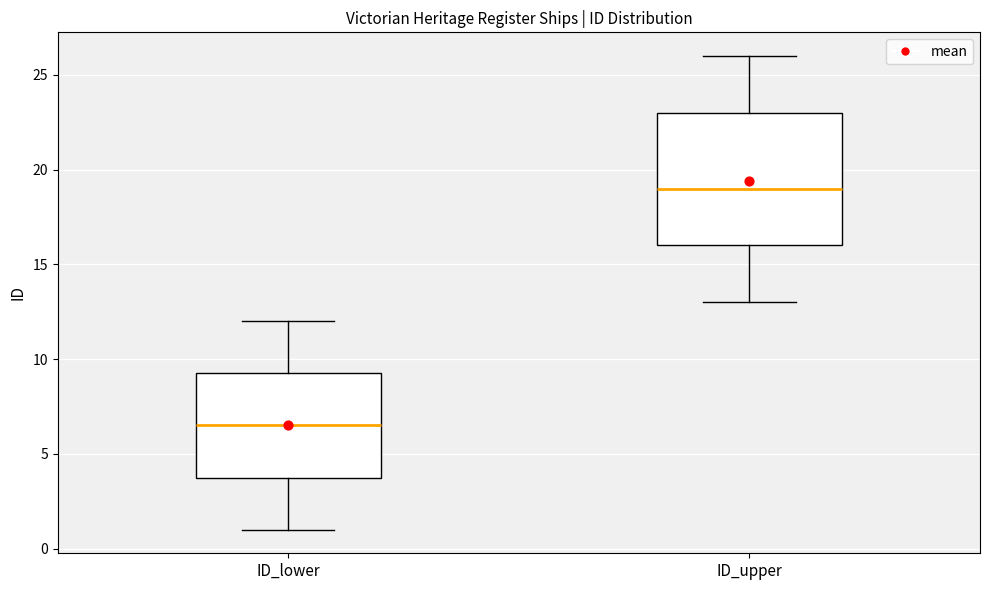

Reading left to right, read every box against the y-axis: the position of its median line, the range the box covers, and the ends of its whiskers. The values are not printed on the chart, so give them approximately, as read against the axis.

ID_lower: median 6.5, box 4.0 to 9.5, whiskers 1.0 to 12.0
ID_upper: median 19.0, box 16.0 to 23.0, whiskers 13.0 to 26.0